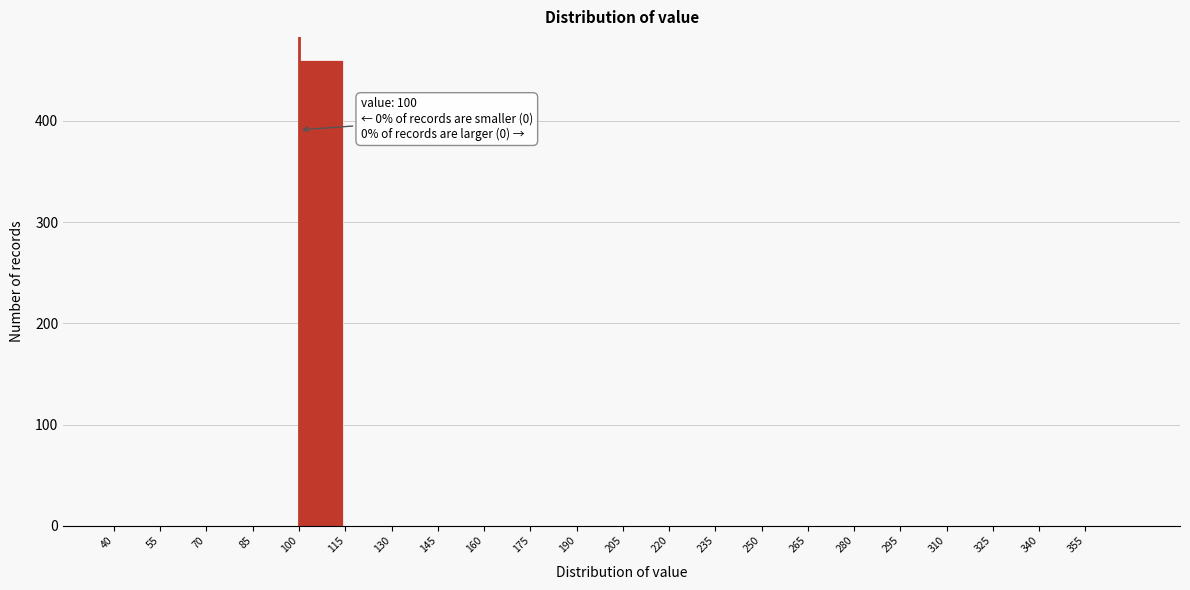

Over which range of the x-axis is the bar tallest?

100 to 115